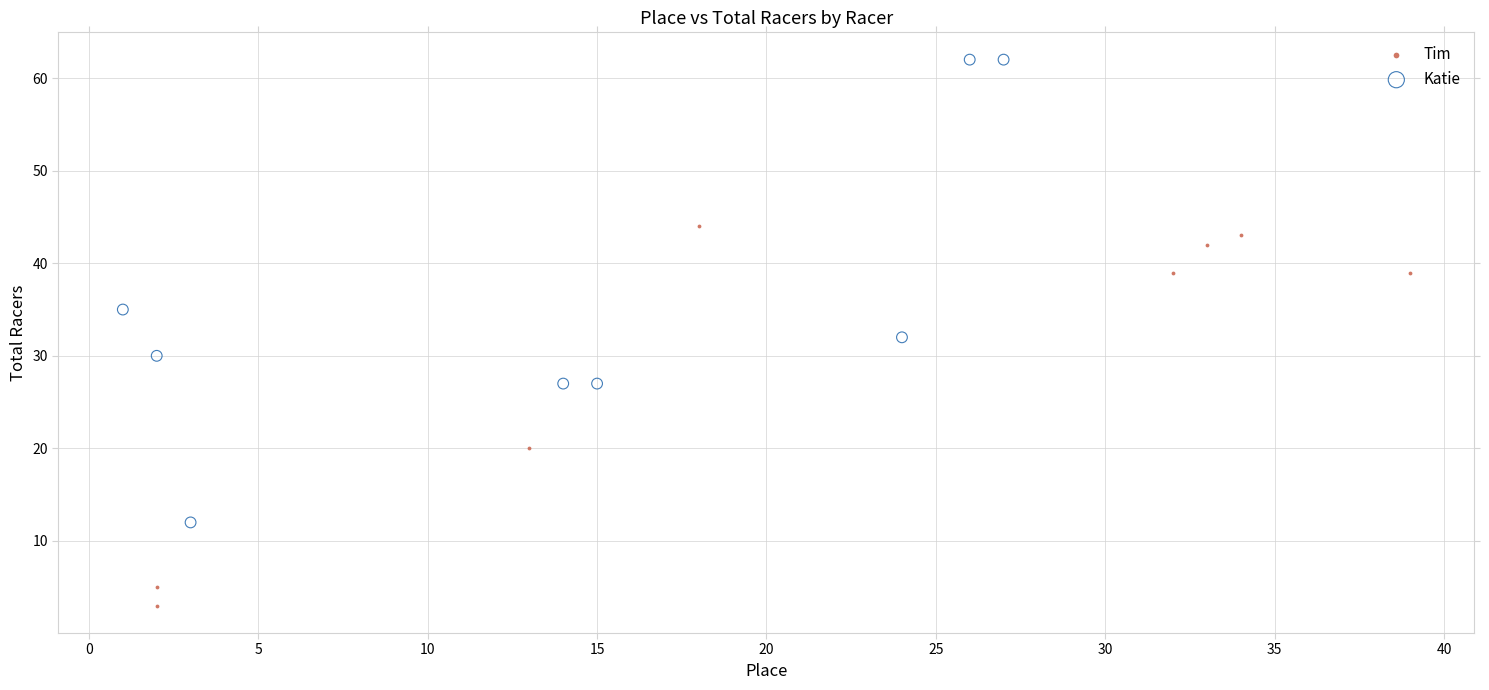

Which series contains the highest Y value?

Katie